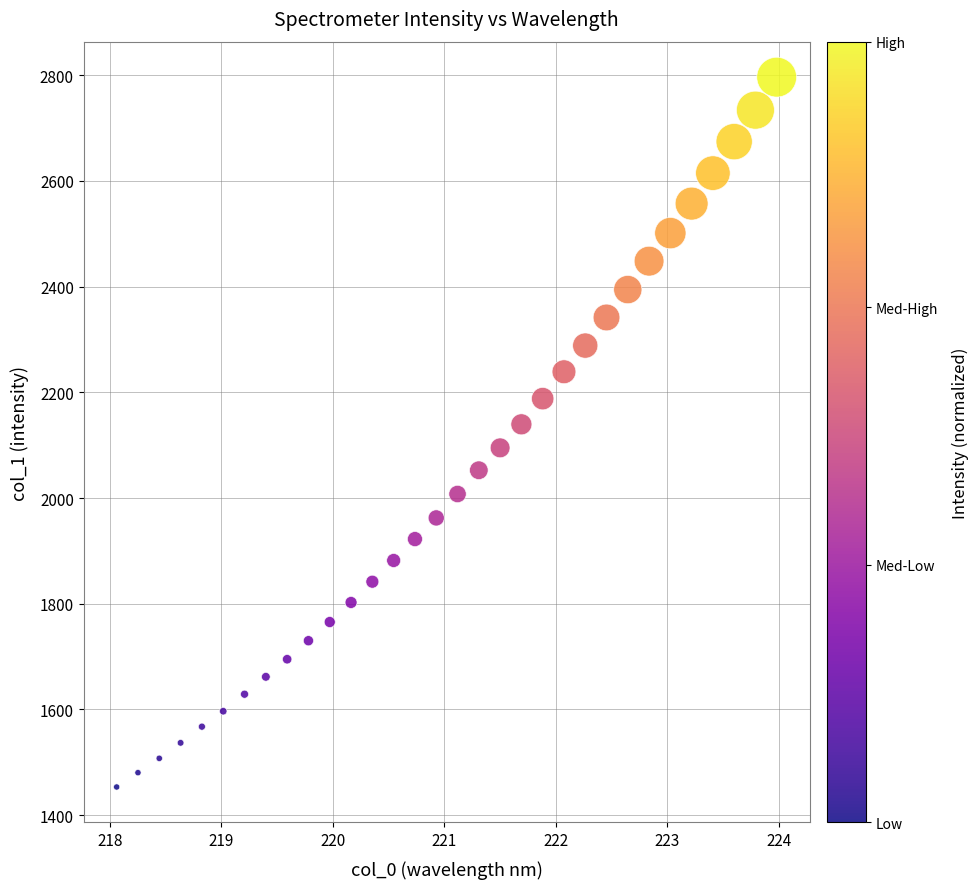

What is the range of X values (max minus min)?

5.9